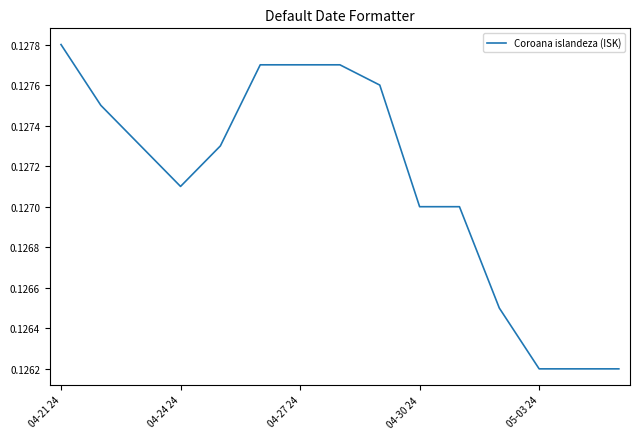

At which category does the chart reach its peak across all series?

04-21 24